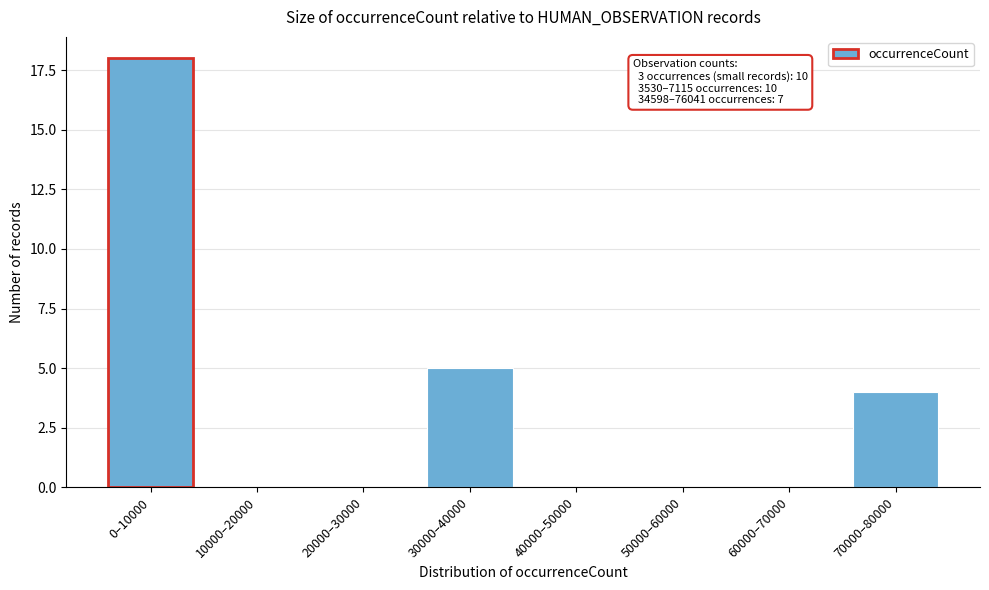

Reading left to right, transcribe all the data shown in this chart.

0–10000=18	10000–20000=0	20000–30000=0	30000–40000=5	40000–50000=0	50000–60000=0	60000–70000=0	70000–80000=4